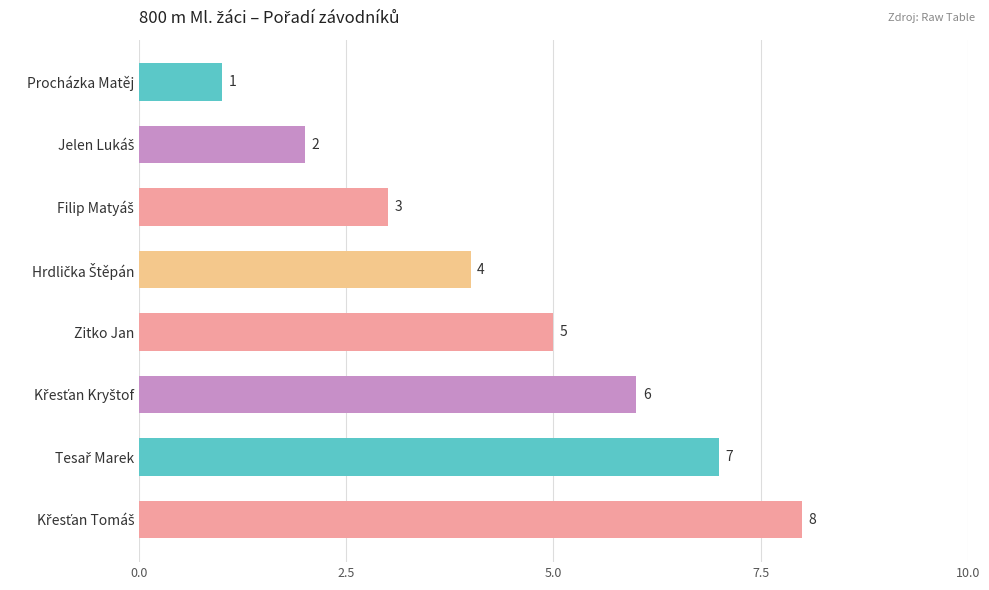

How many bars are there in total?

8